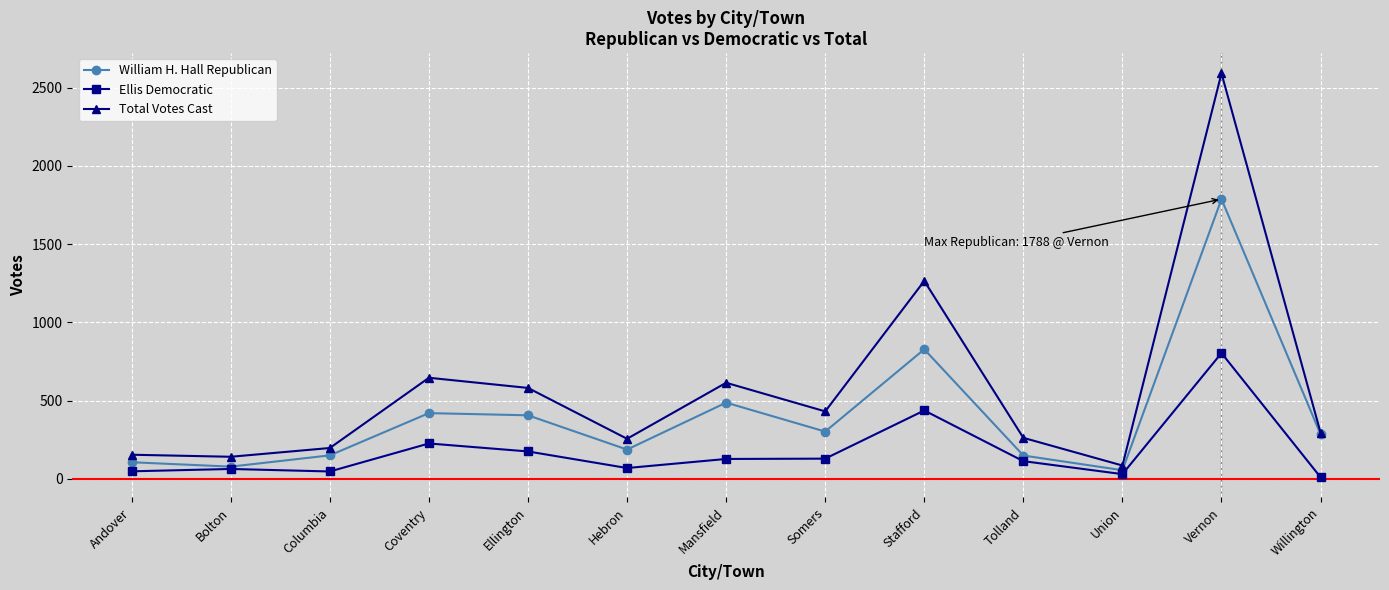

What is the difference between the highest and lowest values at Andover?

106